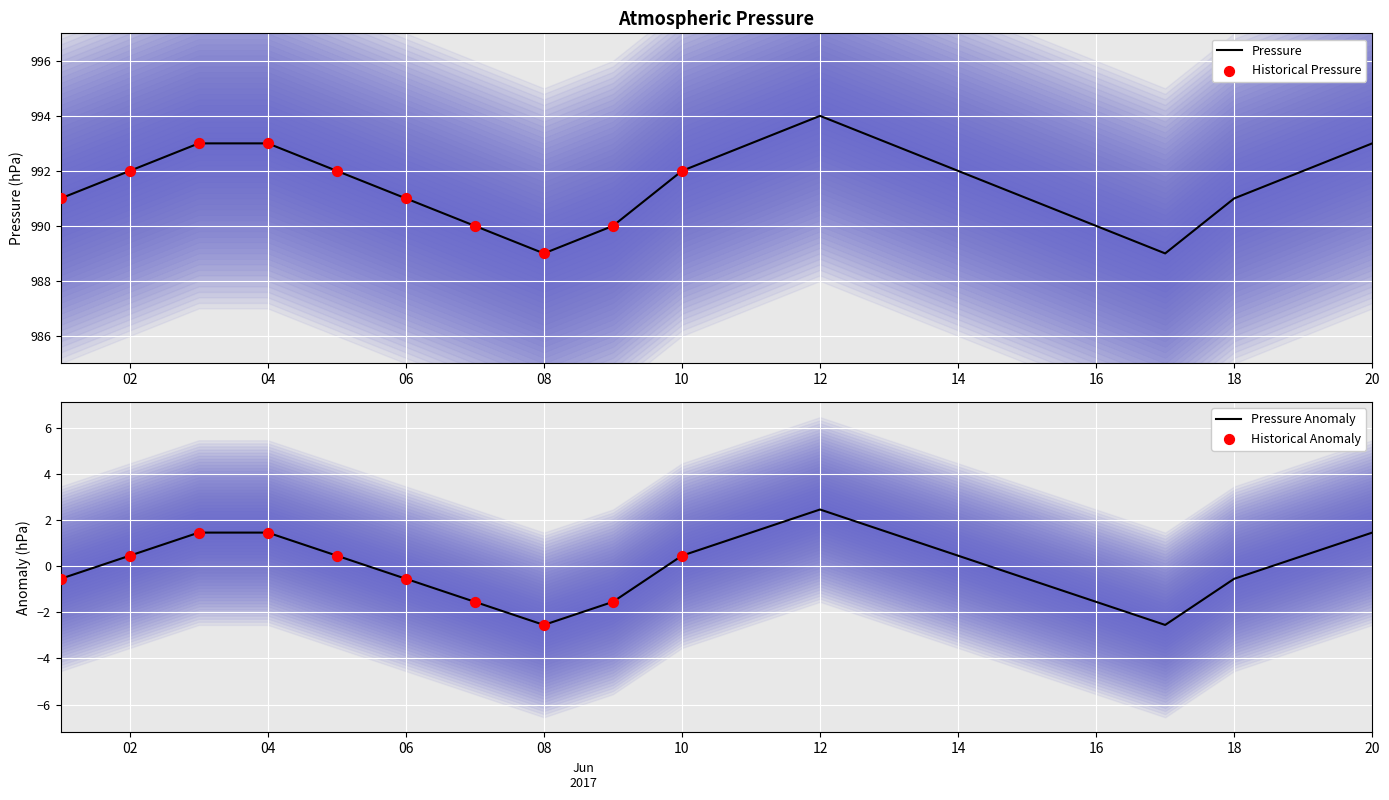

Is it true that Pressure equals 991 at 18?

True